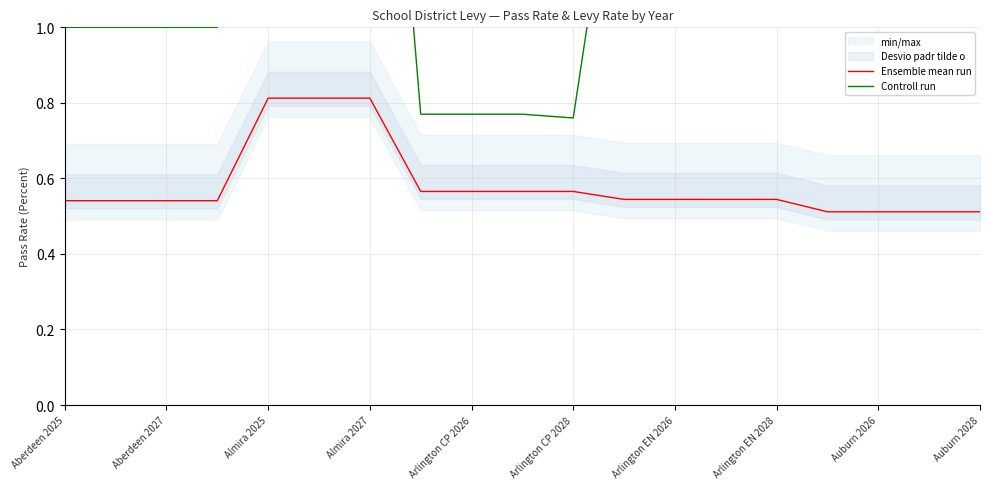

True or false: Controll run has a value of 2.5 at 15.

True